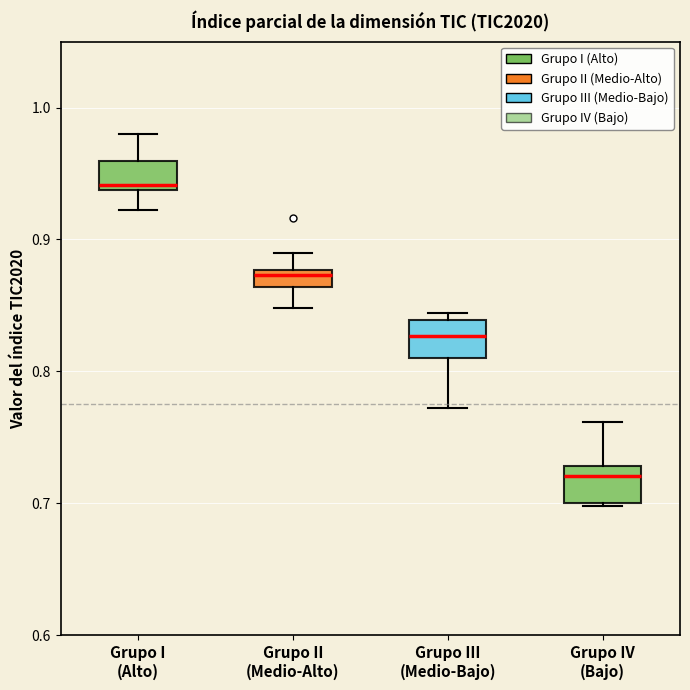

Which box's median line is the lowest?

Grupo IV (Bajo)